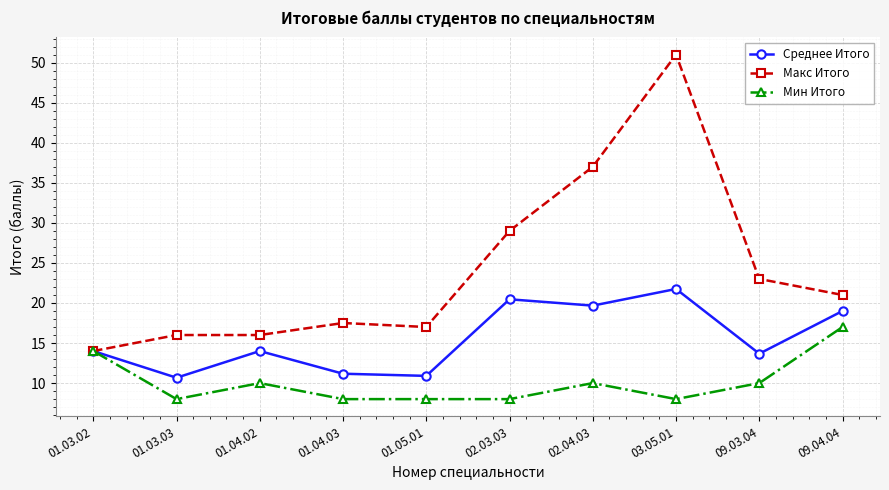

At which category is the sum across all series the highest?

03.05.01